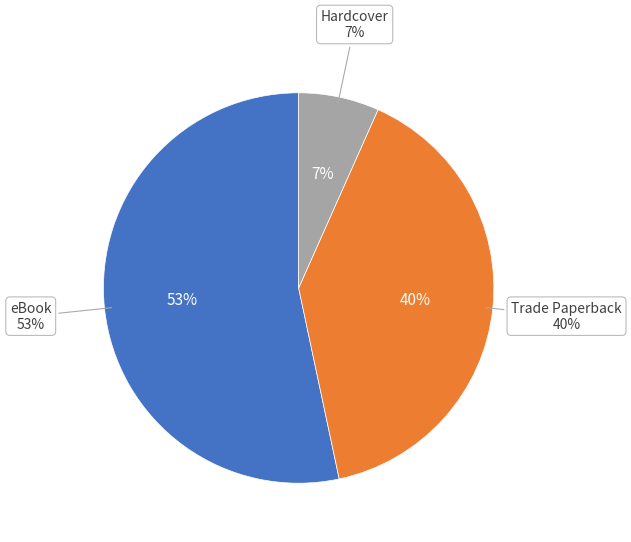

True or false: Trade Paperback accounts for 47% of the total.

False